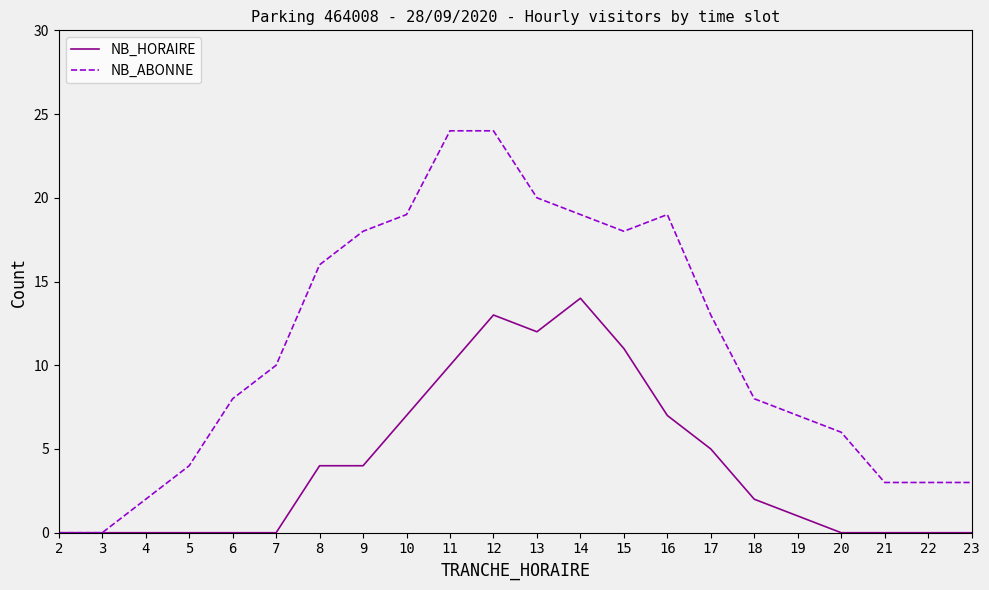

The NB_ABONNE series shows 2 at 5. True or false?

False